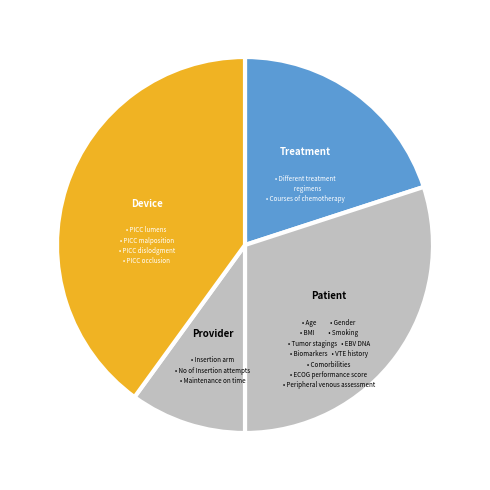

Which category has the smallest portion of the pie?

Provider